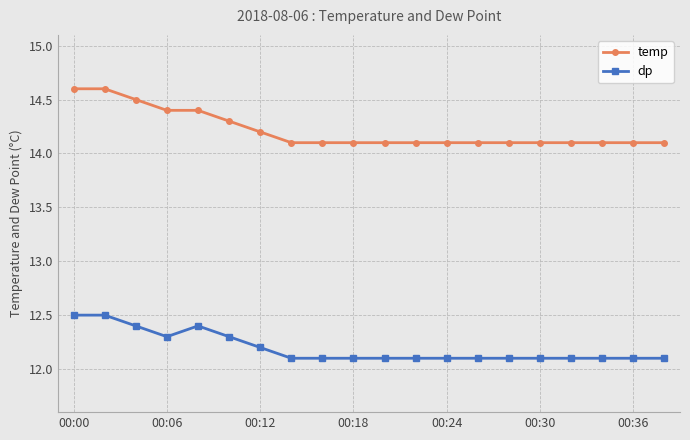

What is the value of the temp point at the 18th from the left?

14.1